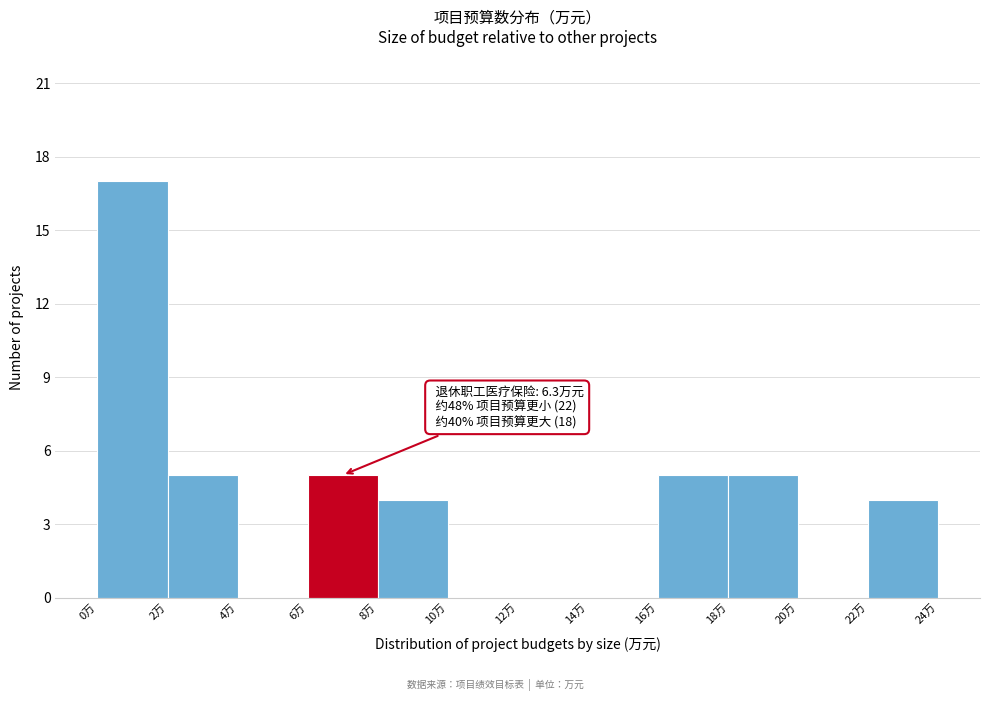

Which range on the x-axis has the tallest bar?

0 to 2